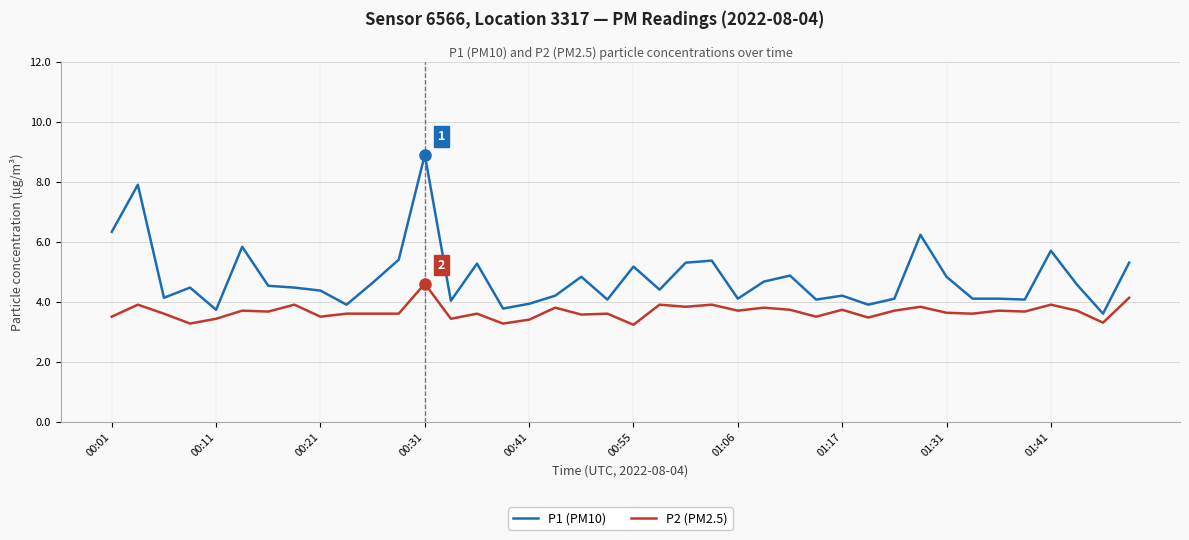

What are all the series names shown in the legend?

P1 (PM10), P2 (PM2.5)